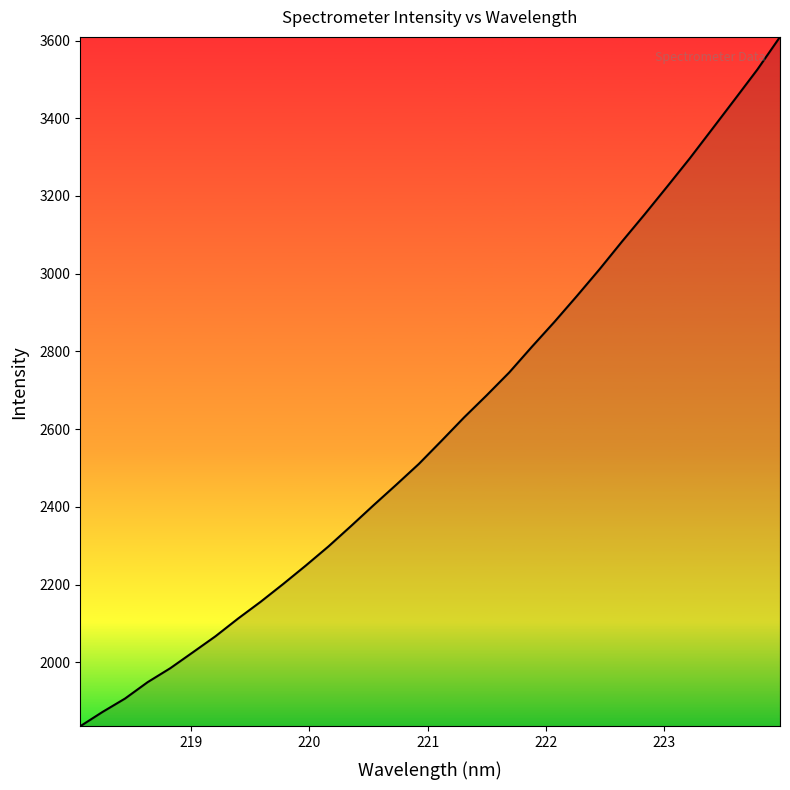

What is the smallest value displayed?

1835.1